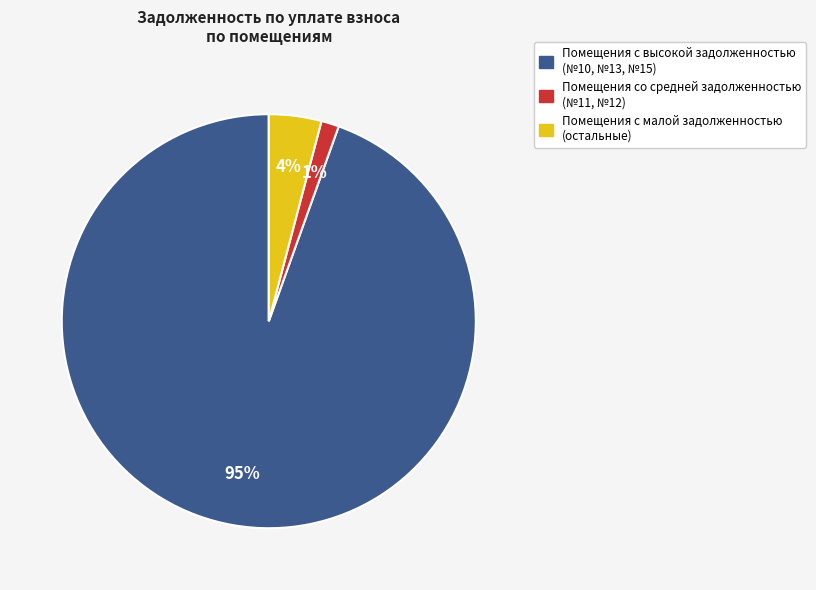

Does any single category account for the majority?

Yes